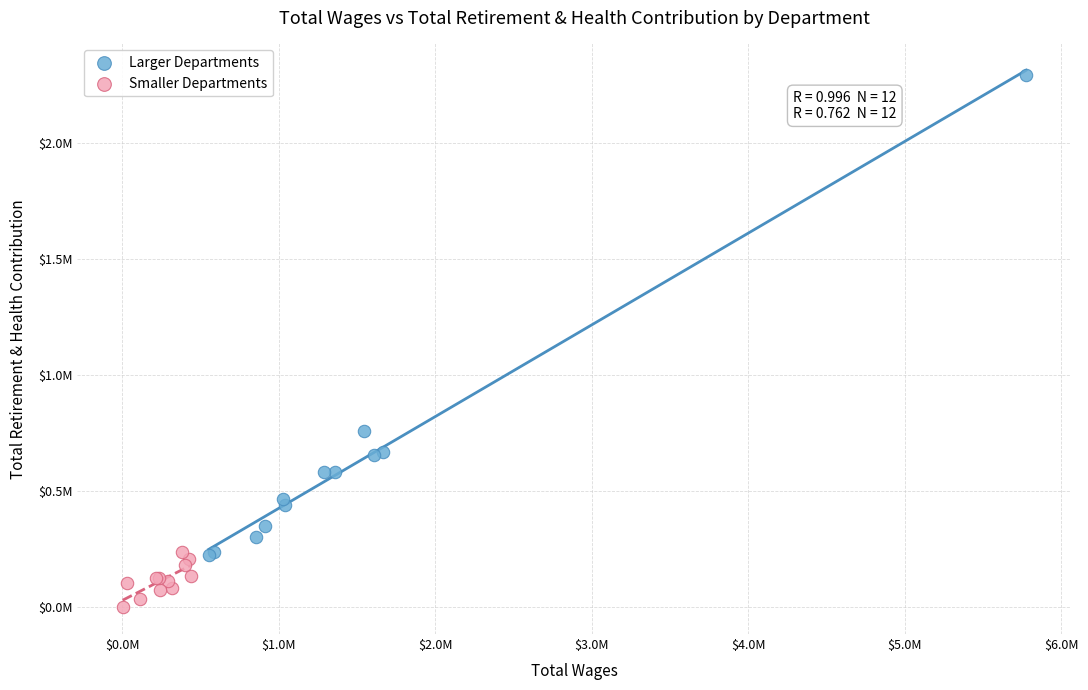

Which series reaches the maximum Y coordinate?

Larger Departments